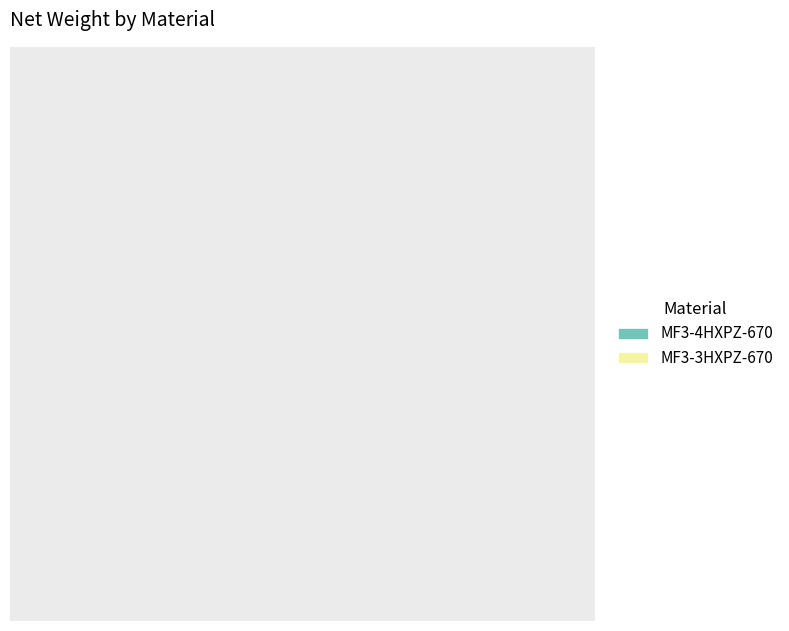

Does MF3-3HXPZ-670 account for over 50% of the chart?

No